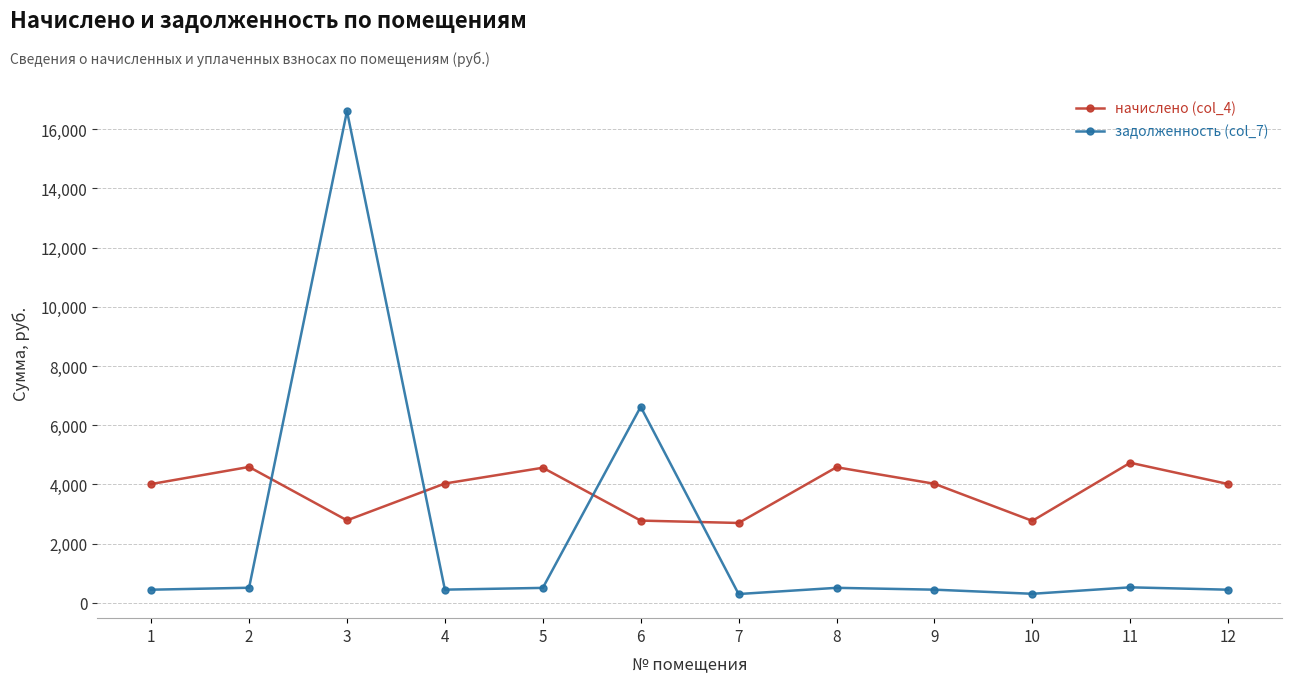

What is the total value across all series at 8?

5092.9